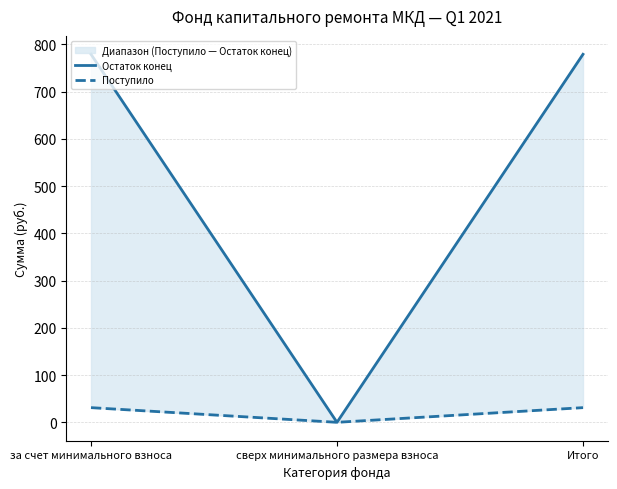

What is the label of the 2nd point from the left?

сверх минимального размера взноса